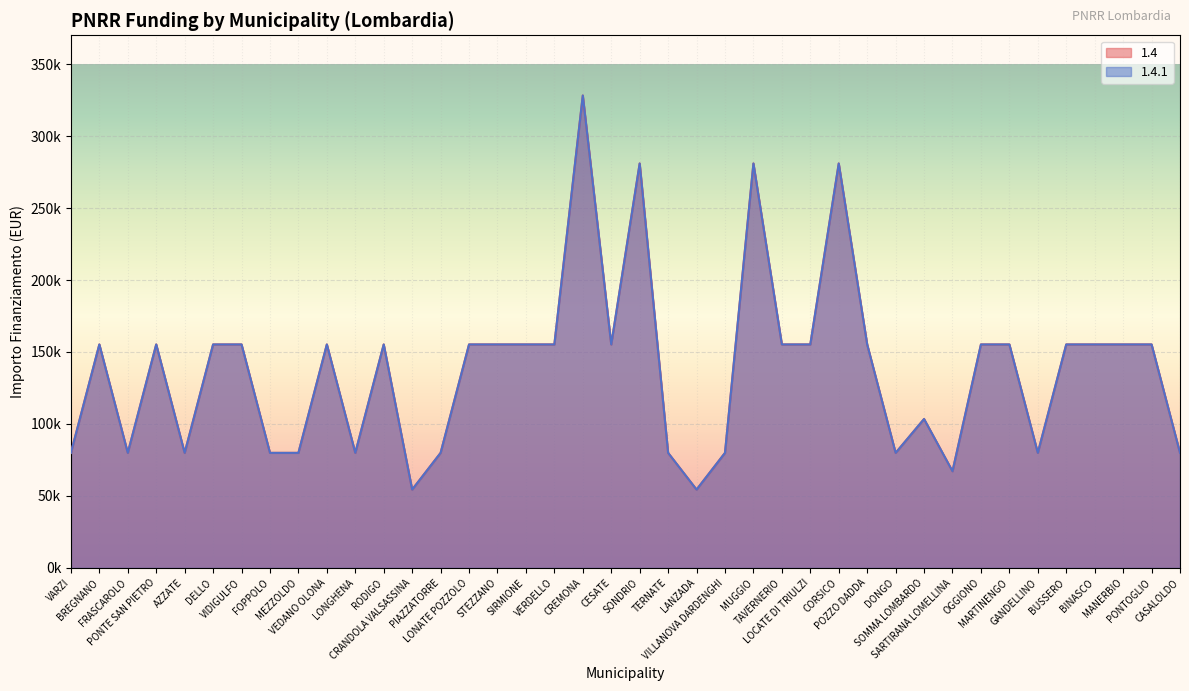

Rank the categories by 1.4.1 value from lowest to highest.

CRANDOLA VALSASSINA, LANZADA, SARTIRANA LOMELLINA, VARZI, FRASCAROLO, AZZATE, FOPPOLO, MEZZOLDO, LONGHENA, PIAZZATORRE, TERNATE, VILLANOVA DARDENGHI, DONGO, GANDELLINO, CASALOLDO, SOMMA LOMBARDO, BREGNANO, PONTE SAN PIETRO, DELLO, VIDIGULFO, VEDANO OLONA, RODIGO, LONATE POZZOLO, STEZZANO, SIRMIONE, VERDELLO, CESATE, TAVERNERIO, LOCATE DI TRIULZI, POZZO DADDA, OGGIONO, MARTINENGO, BUSSERO, BINASCO, MANERBIO, PONTOGLIO, SONDRIO, MUGGIO, CORSICO, CREMONA